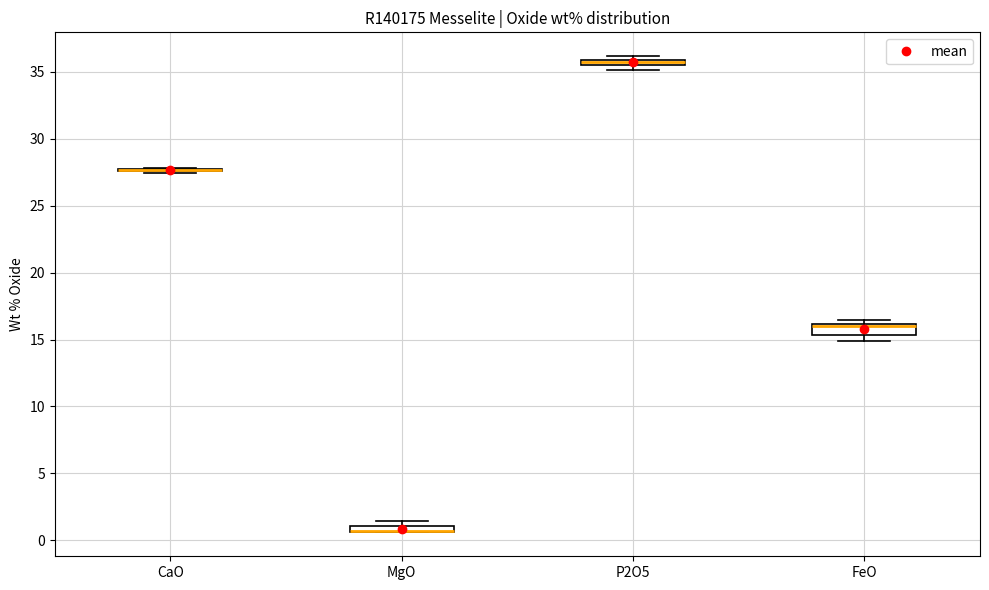

Where is the lower edge of the box for P2O5 on the y-axis? The values are not printed on the chart, so give them approximately, as read against the axis.

35.5